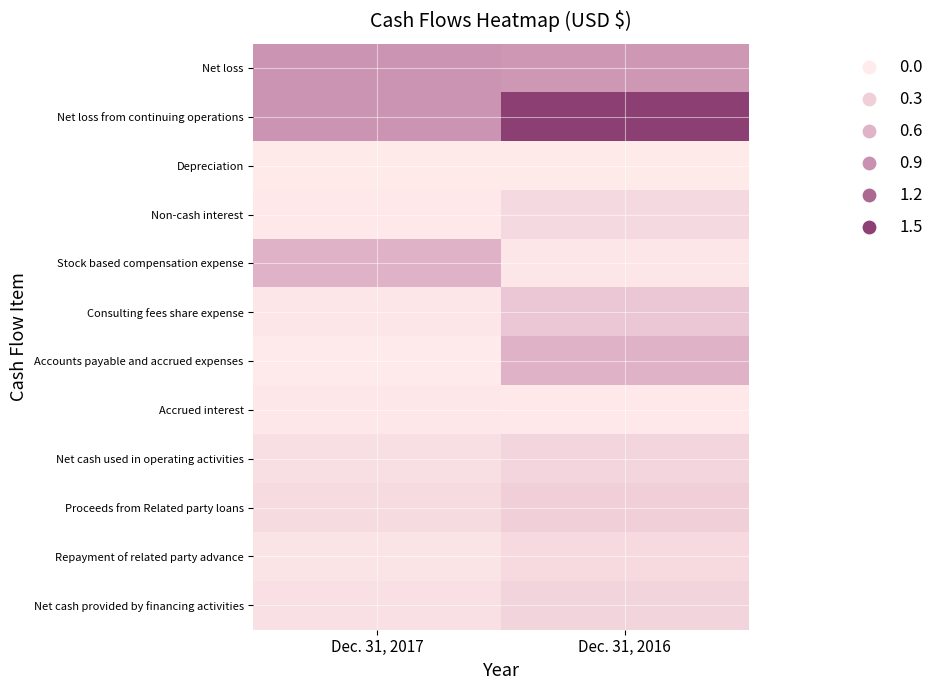

At which category is the sum across all series the highest?

Dec. 31, 2016